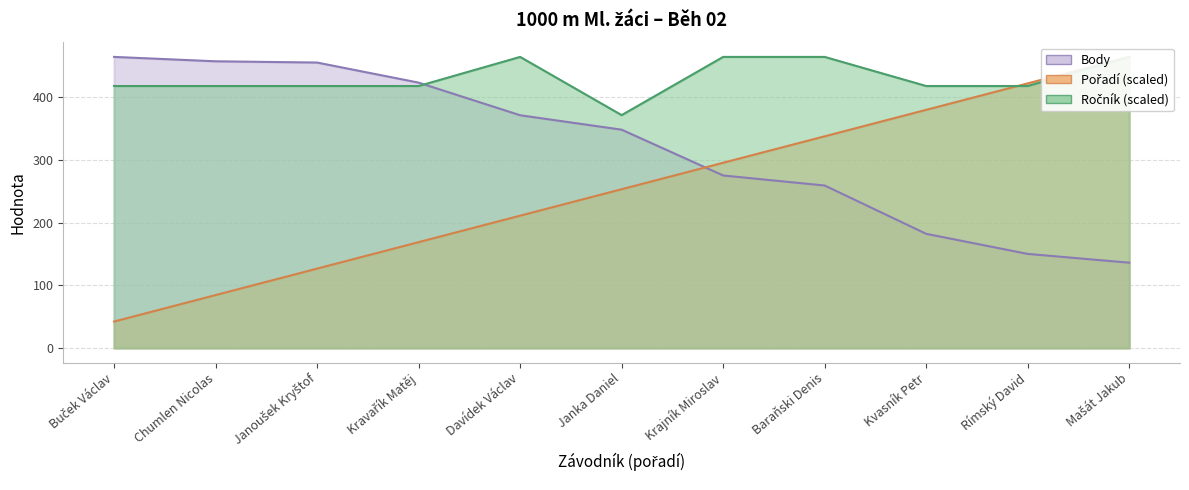

What is the difference between the Pořadí values at Rímský David and Janka Daniel?

168.7